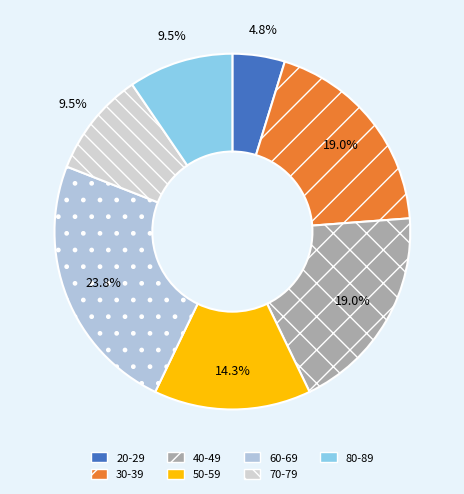

What percentage is the 50-59 slice, to the nearest percent?

14%